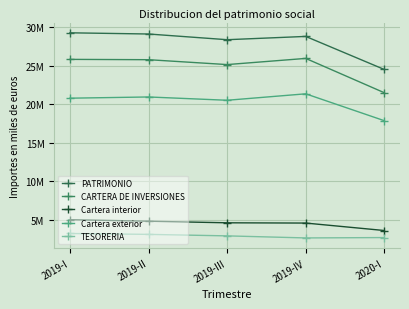

Is this an area chart (filled region under the line)?

No